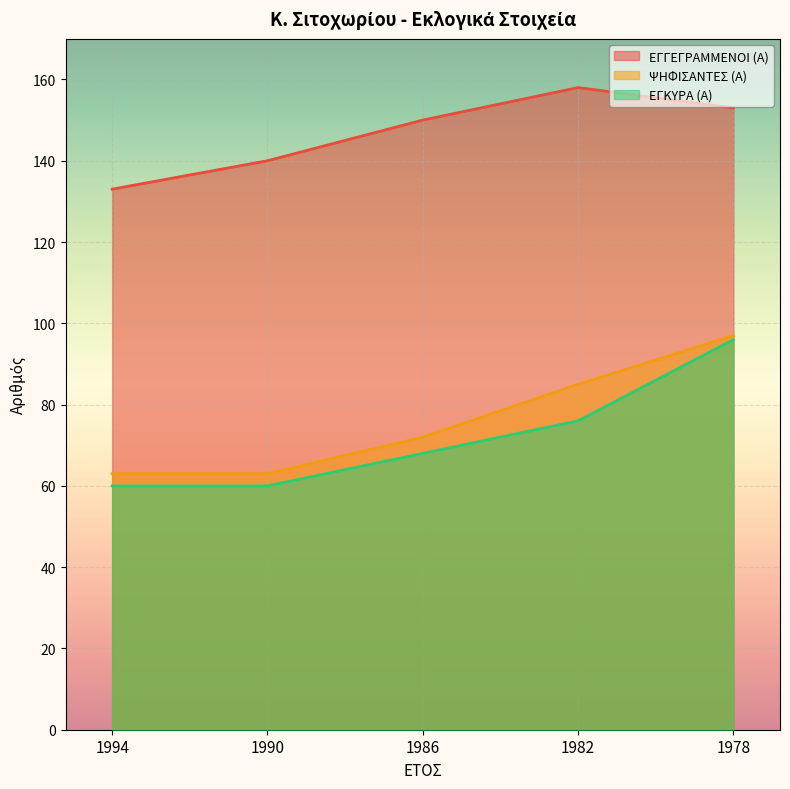

True or false: ΨΗΦΙΣΑΝΤΕΣ (Α) has more than 2 points higher than both neighbors.

False